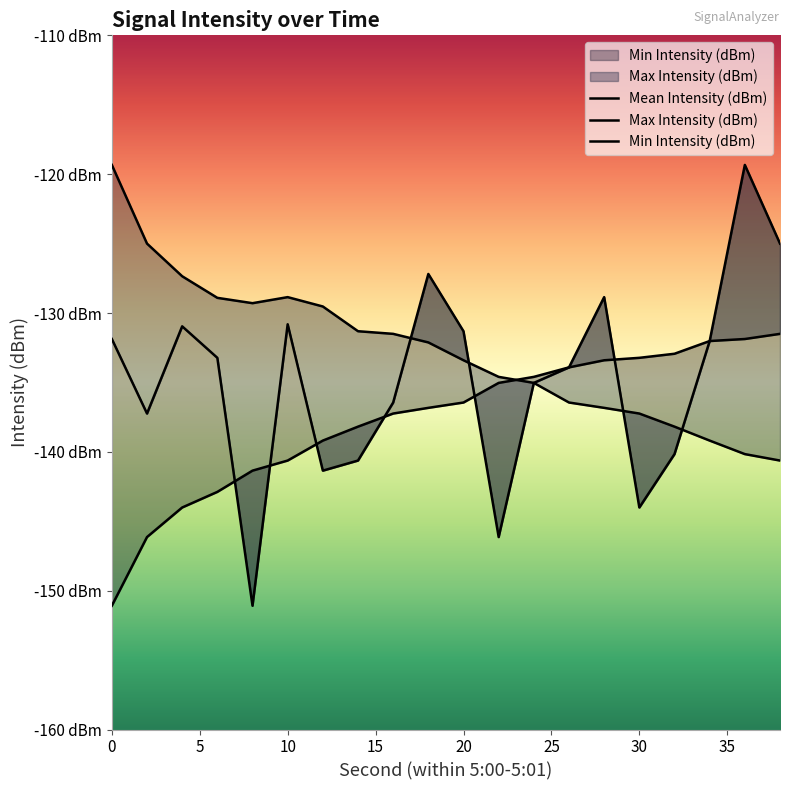

List the series in order of their peak value, lowest first.

Min Intensity (dBm), Mean Intensity (dBm), Max Intensity (dBm)